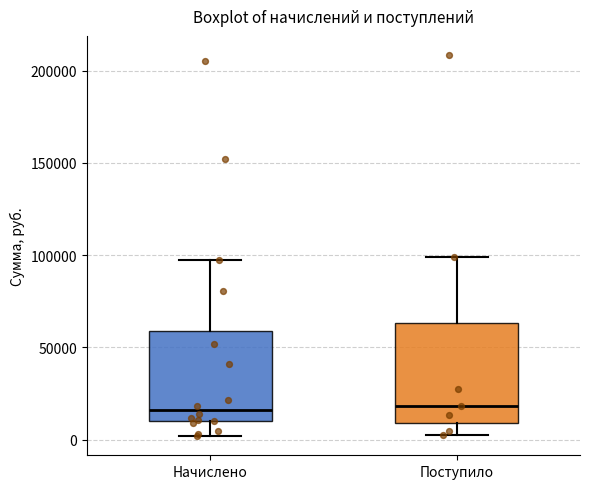

Where is the upper edge of the box for Начислено on the y-axis? The values are not printed on the chart, so give them approximately, as read against the axis.

60000